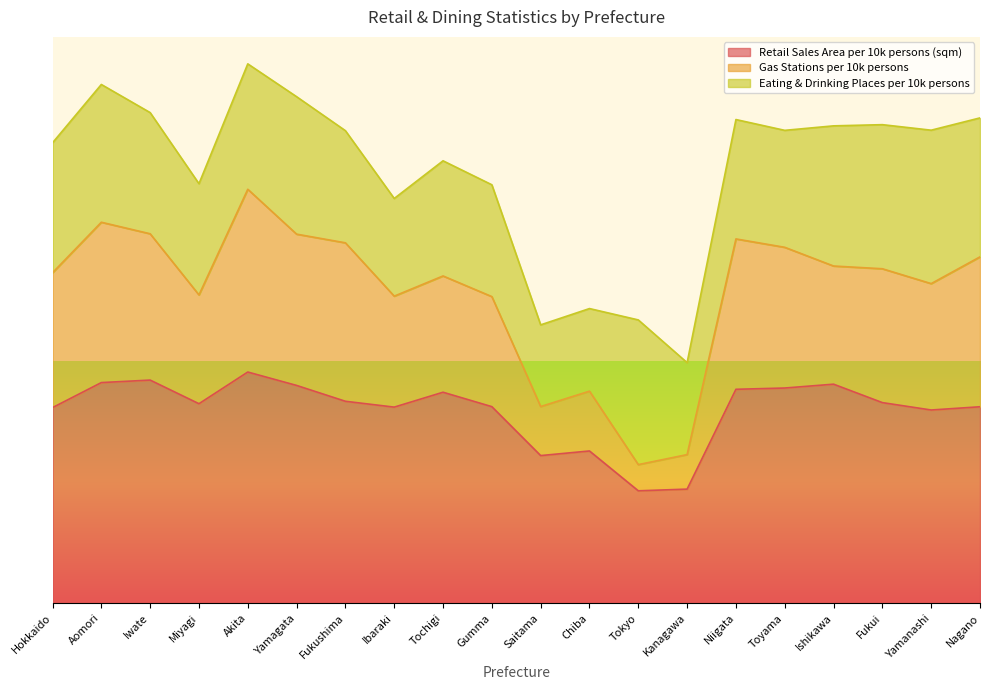

Between Saitama and Chiba, which is larger?

Chiba